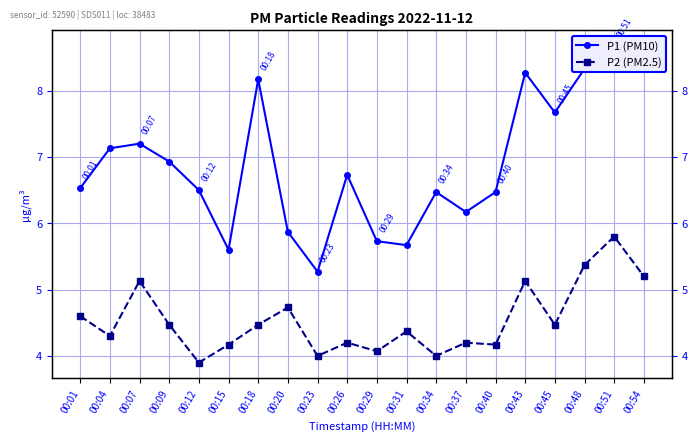

What is the lowest value of the P2 (PM2.5) series?

3.9